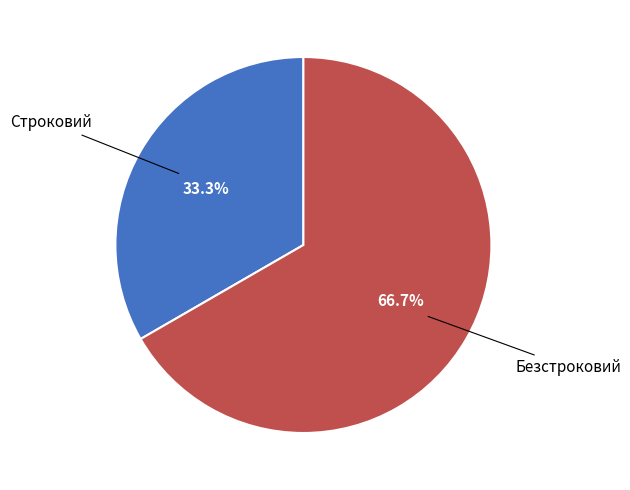

Is there any slice that represents more than half of the pie?

Yes